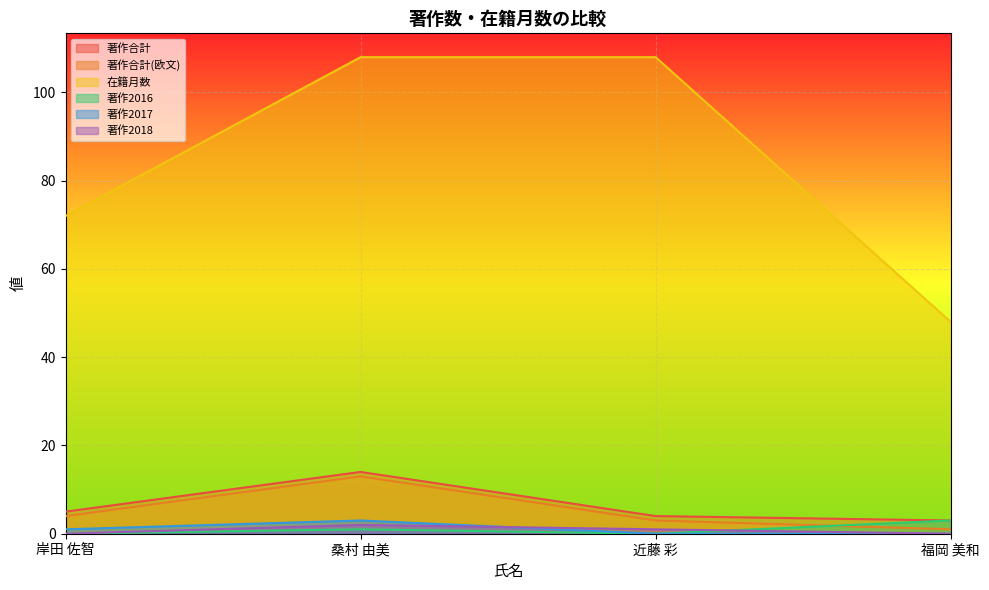

The value of 在籍月数 at 岸田 佐智 is 72. True or false?

True